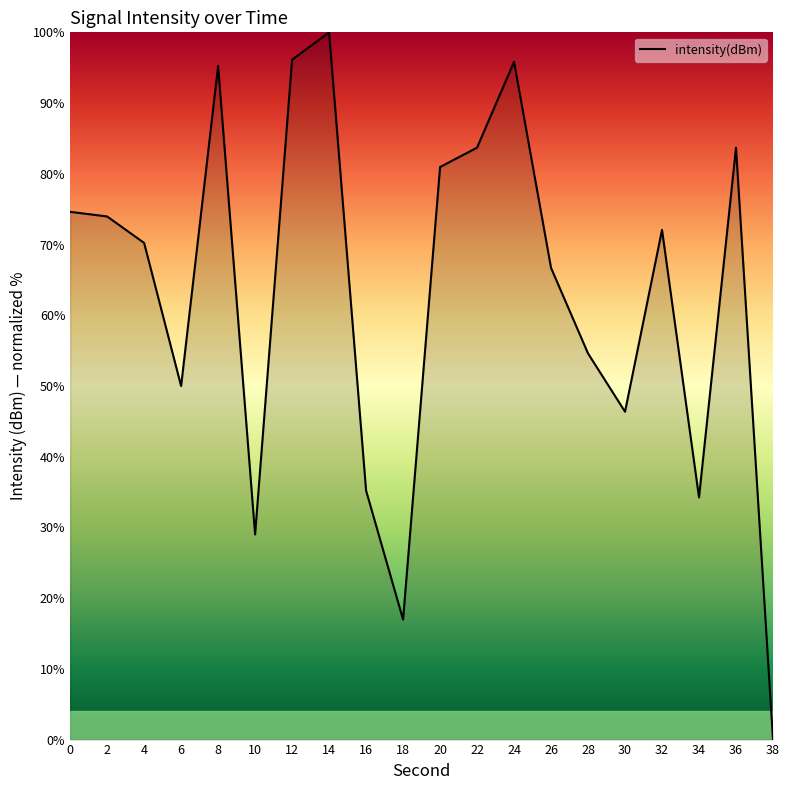

What is the greatest value displayed?

100.0